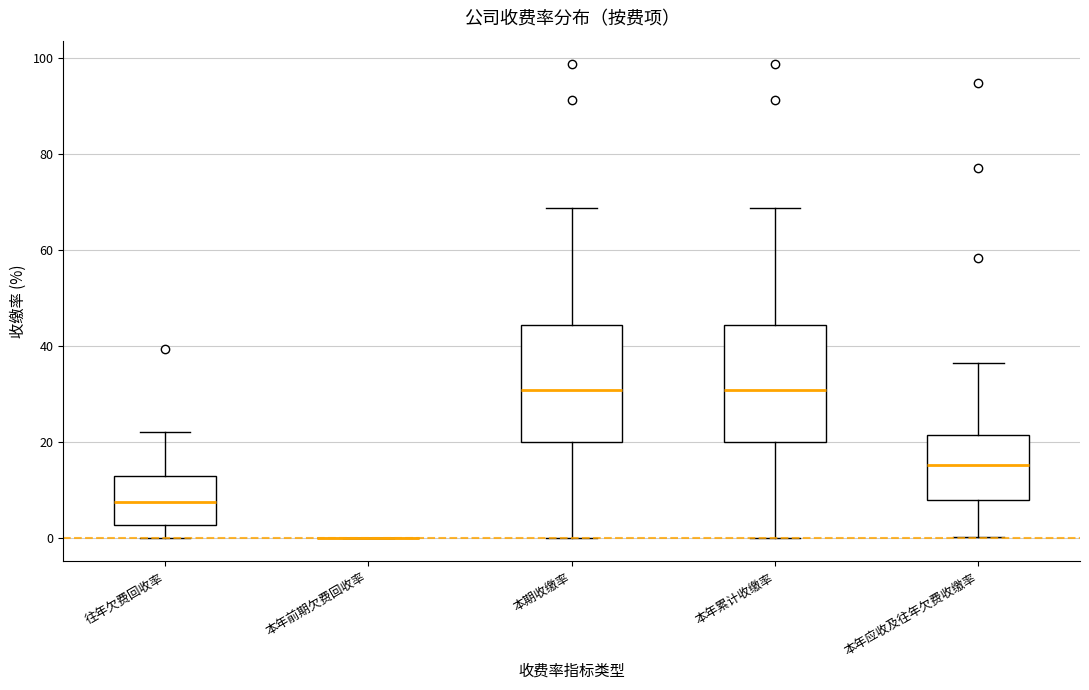

Reading left to right, transcribe this box plot: for each box, give where its median line is, the range the box spans, and where its two whiskers end, as read against the y-axis. The values are not printed on the chart, so give them approximately, as read against the axis.

往年欠费回收率: median 8, box 2 to 12, whiskers 0 to 22
本年前期欠费回收率: box collapsed to a line at 0, whiskers 0 to 0
本期收缴率: median 30, box 20 to 44, whiskers 0 to 68
本年累计收缴率: median 30, box 20 to 44, whiskers 0 to 68
本年应收及往年欠费收缴率: median 16, box 8 to 22, whiskers 0 to 36